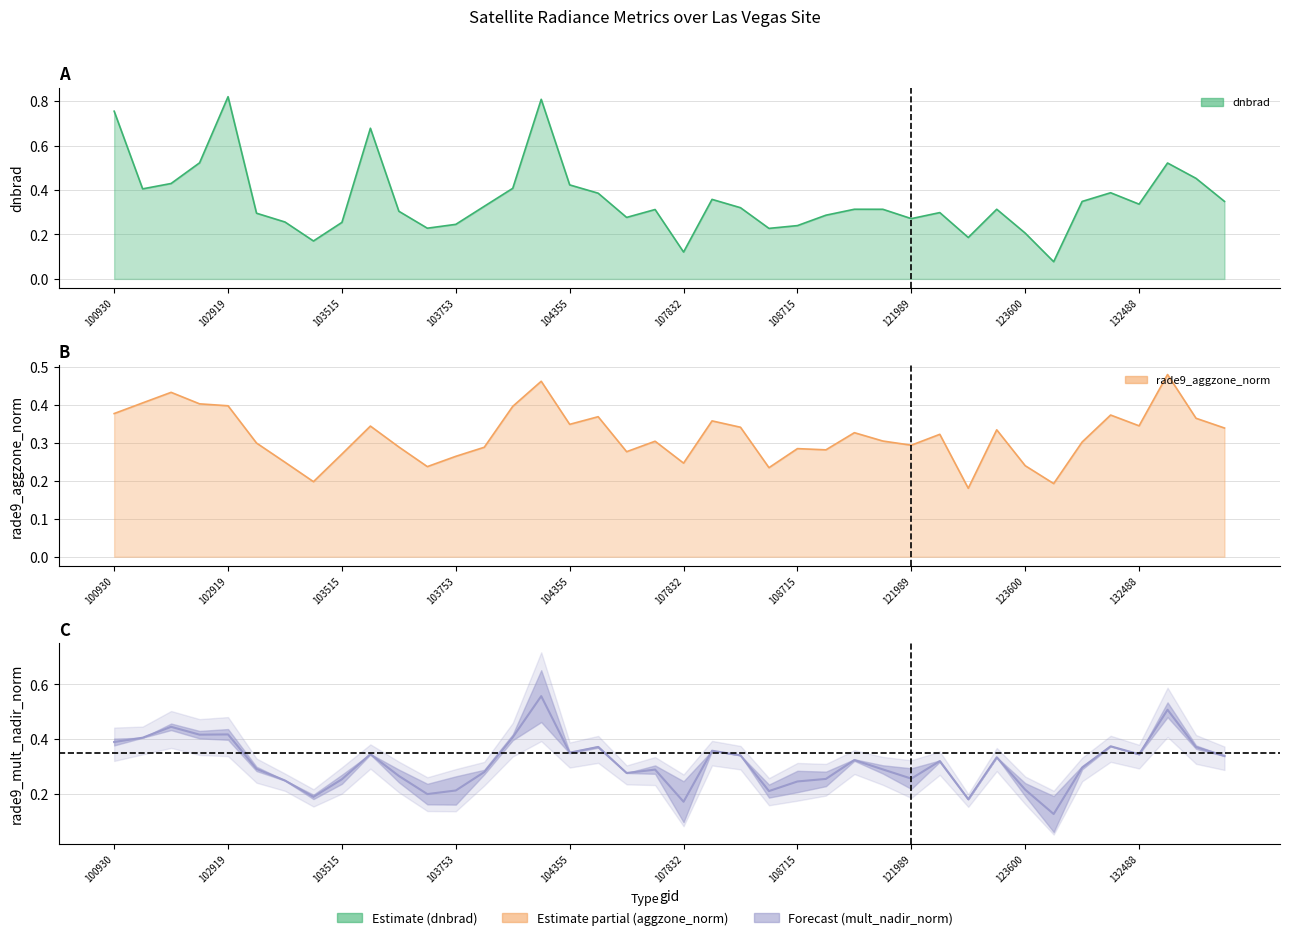

True or false: dnbrad and rade9_aggzone_norm intersect in this chart.

True